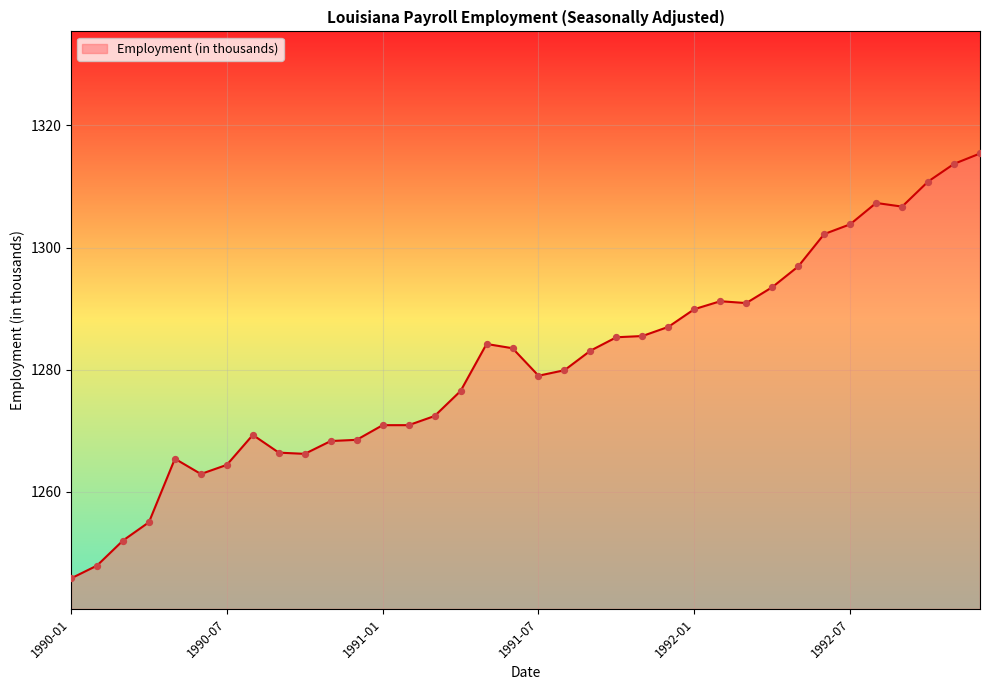

What is the difference between the maximum and minimum values?

69.6